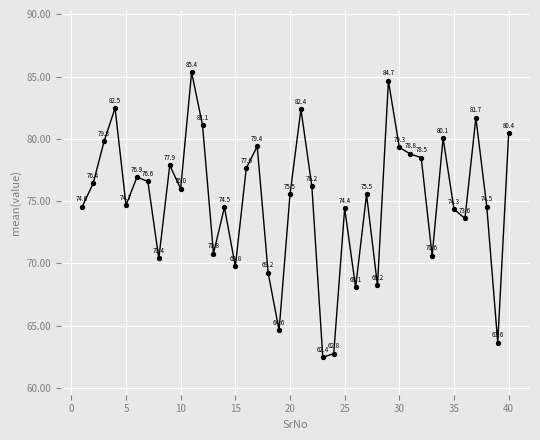

What is the minimum value shown in the chart?

62.4